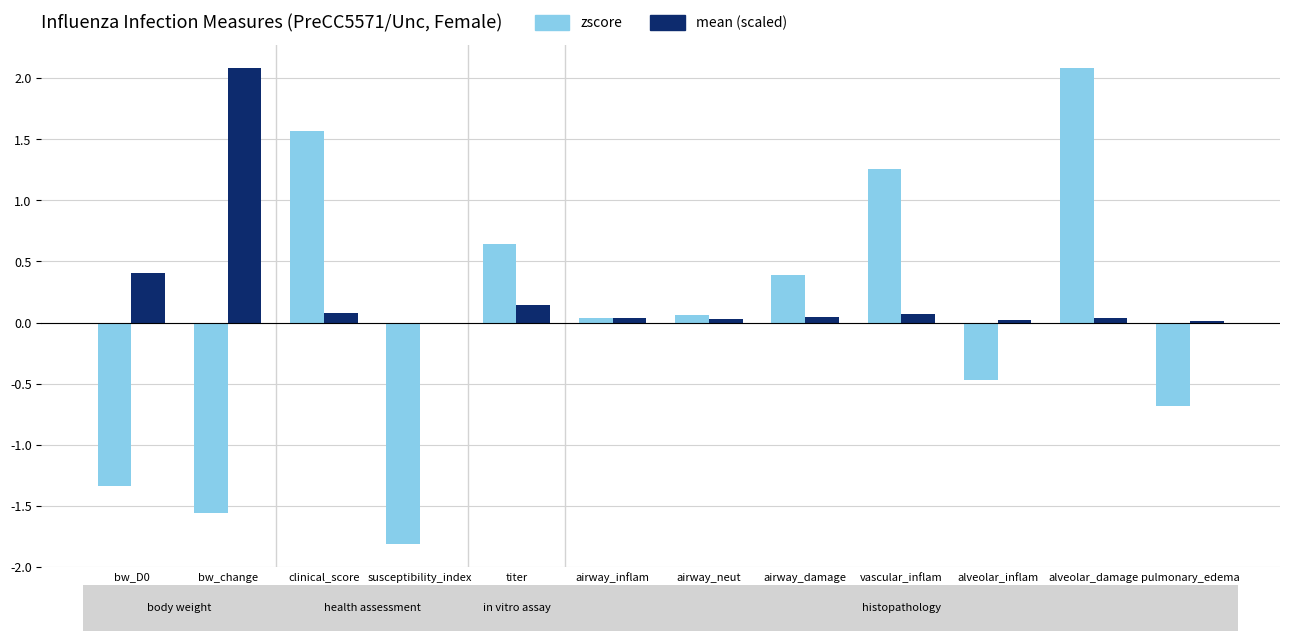

Which series has the largest total across all categories?

mean (scaled)